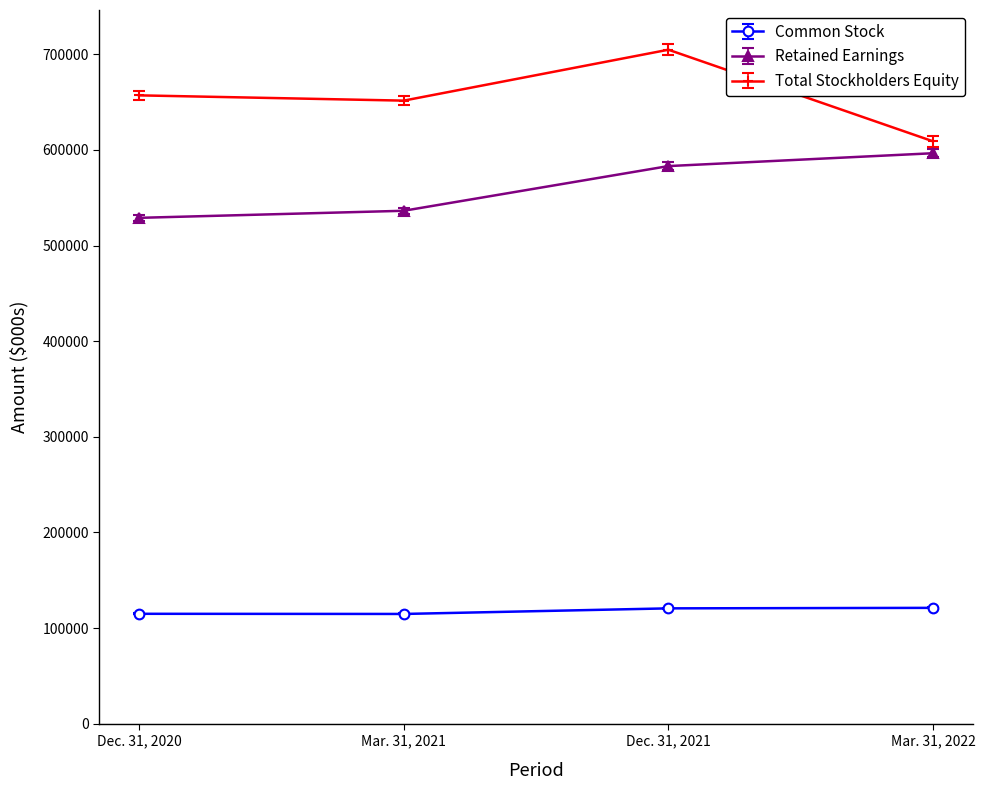

Which series has the largest total across all categories?

Total Stockholders Equity